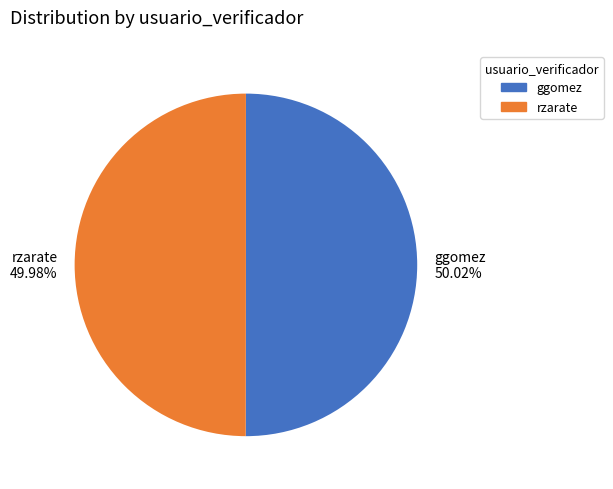

What percentage do ggomez and rzarate together represent?

100.0%